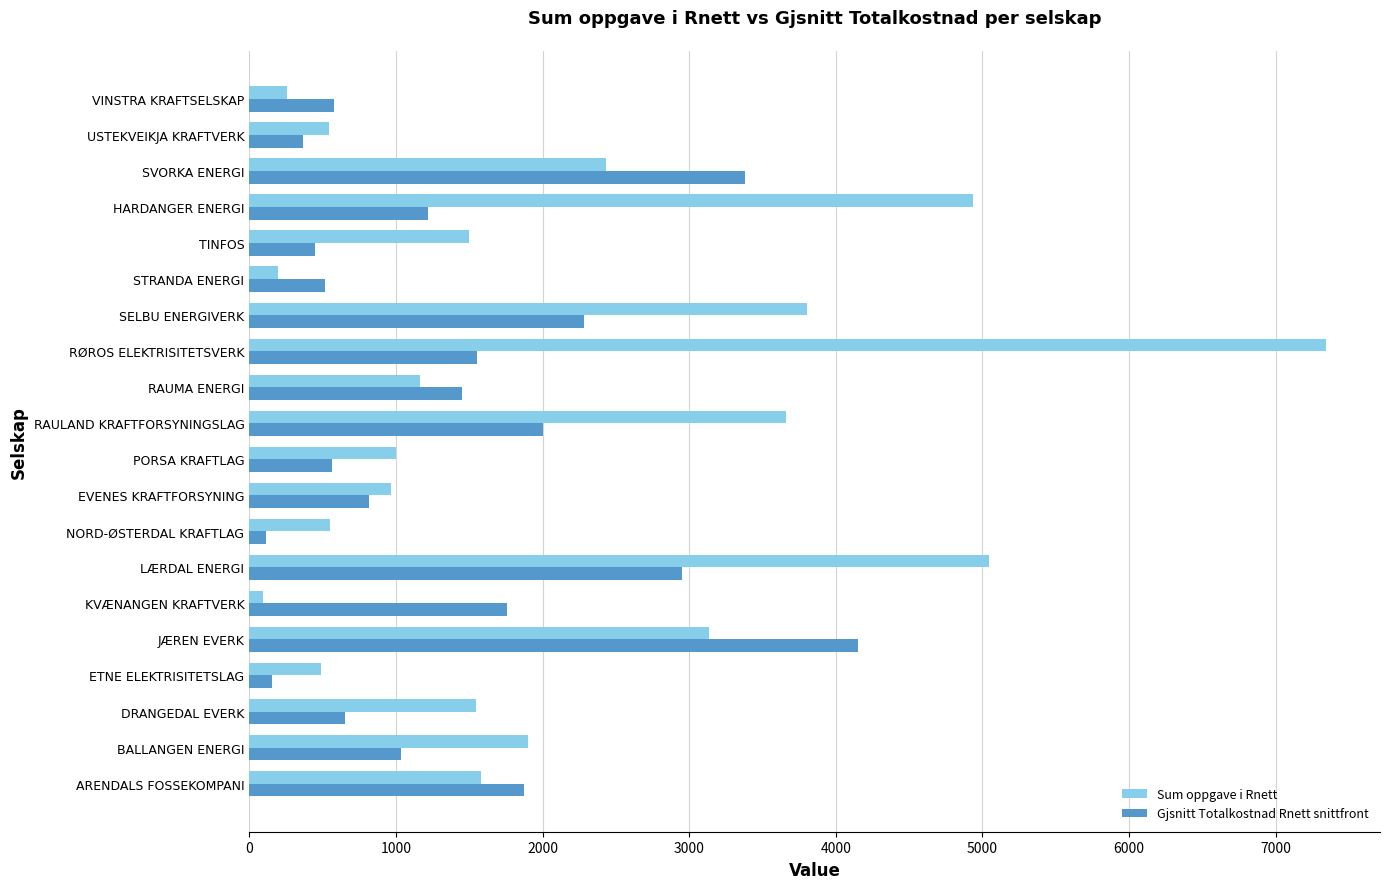

True or false: Gjsnitt Totalkostnad Rnett snittfront has a value of 651.9 at DRANGEDAL EVERK.

True